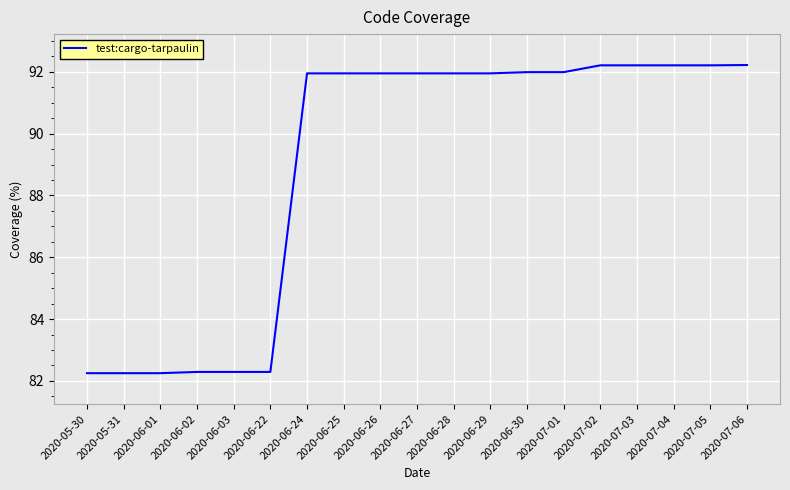

What is the greatest value displayed?

92.2